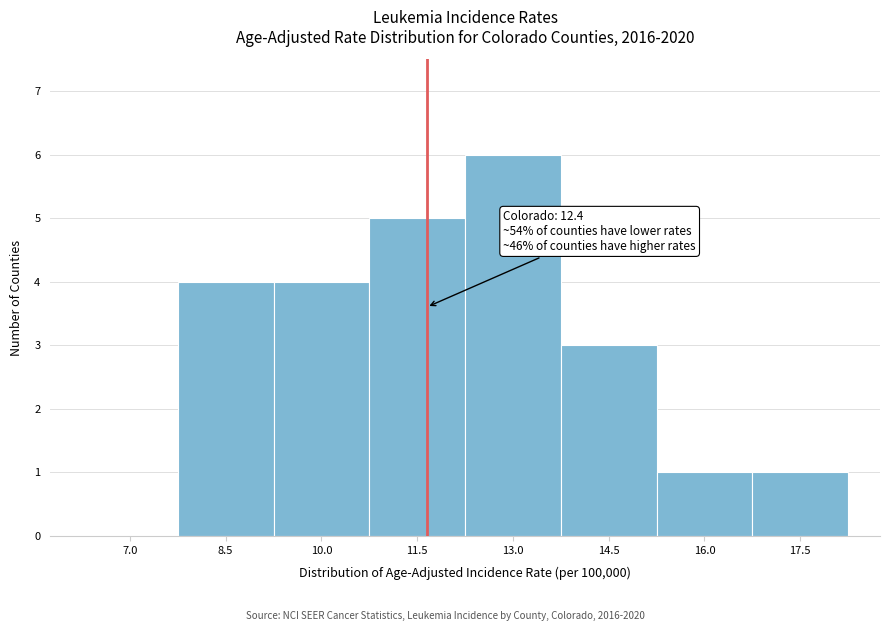

What is the sum of the values at 8.5 and 7.0?

4